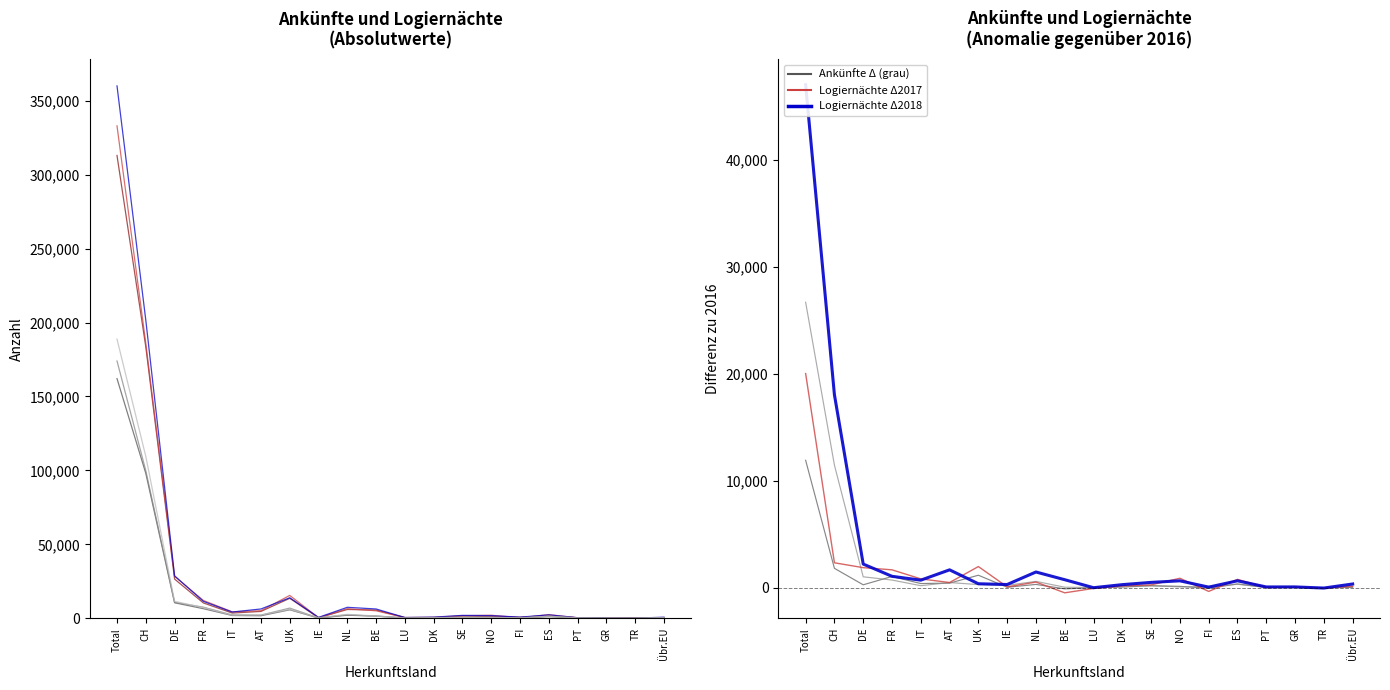

What is the value of the Ankünfte 2016 point at the 16th from the left?

1032